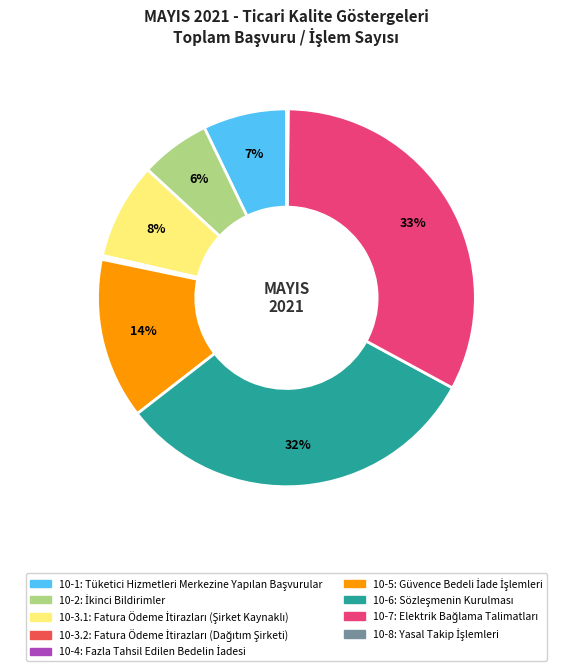

What percentage is the 10-1 slice, to the nearest percent?

7%